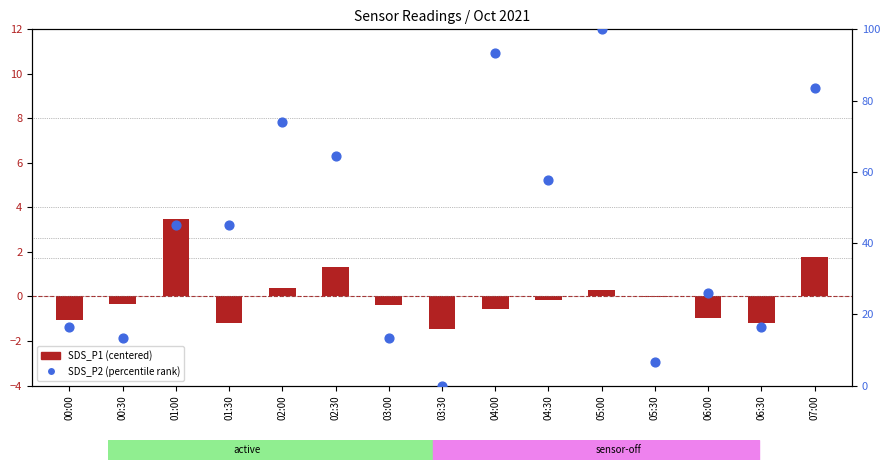

Which series contains the lowest Y value?

SDS_P1 (centered)